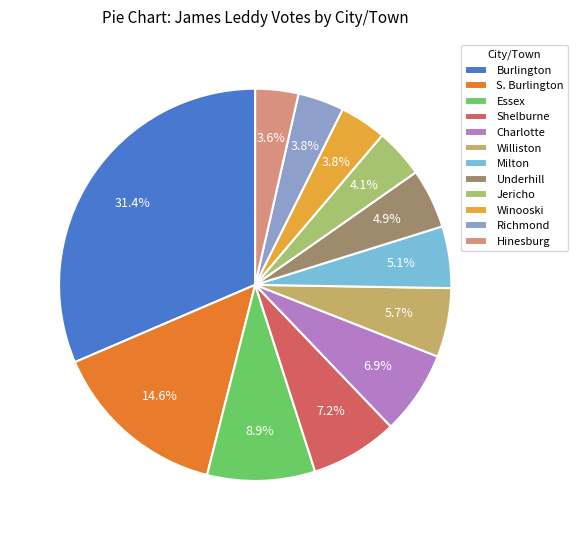

To the nearest percent, what is the average slice percentage?

8%